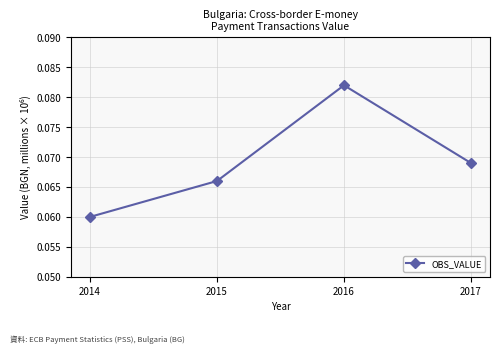

What is the sum of all values?

0.3